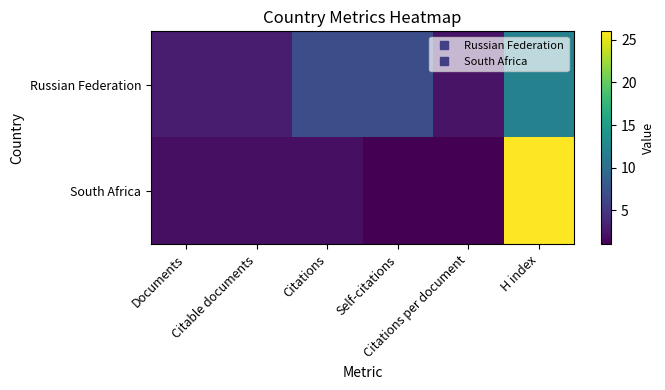

Between Documents and Citations, which series saw the biggest shift?

Russian Federation